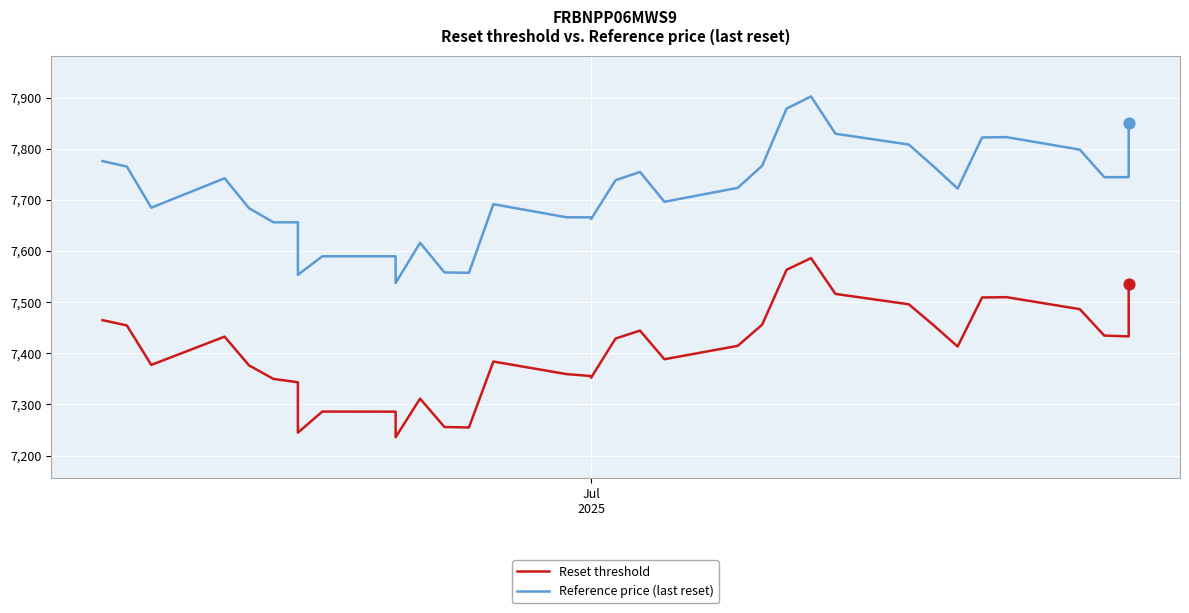

Which series reaches the maximum Y coordinate?

Reference price (last reset)